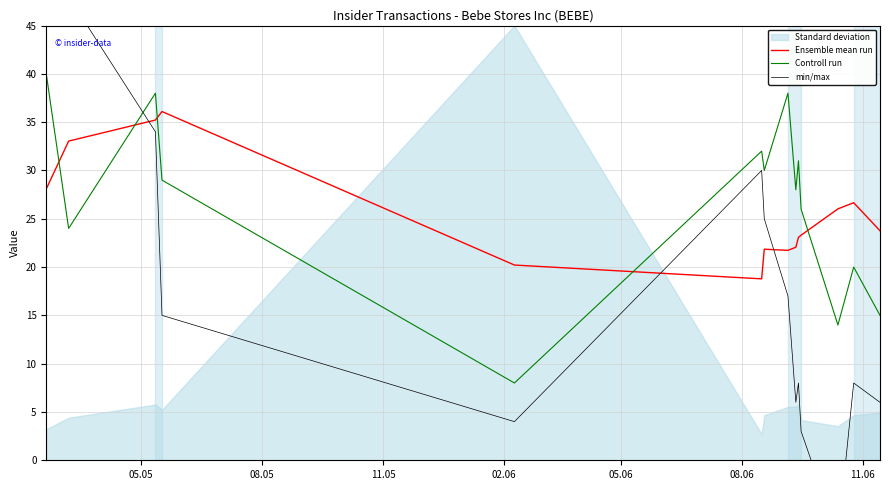

What is the maximum value for Ensemble mean run?

36.1